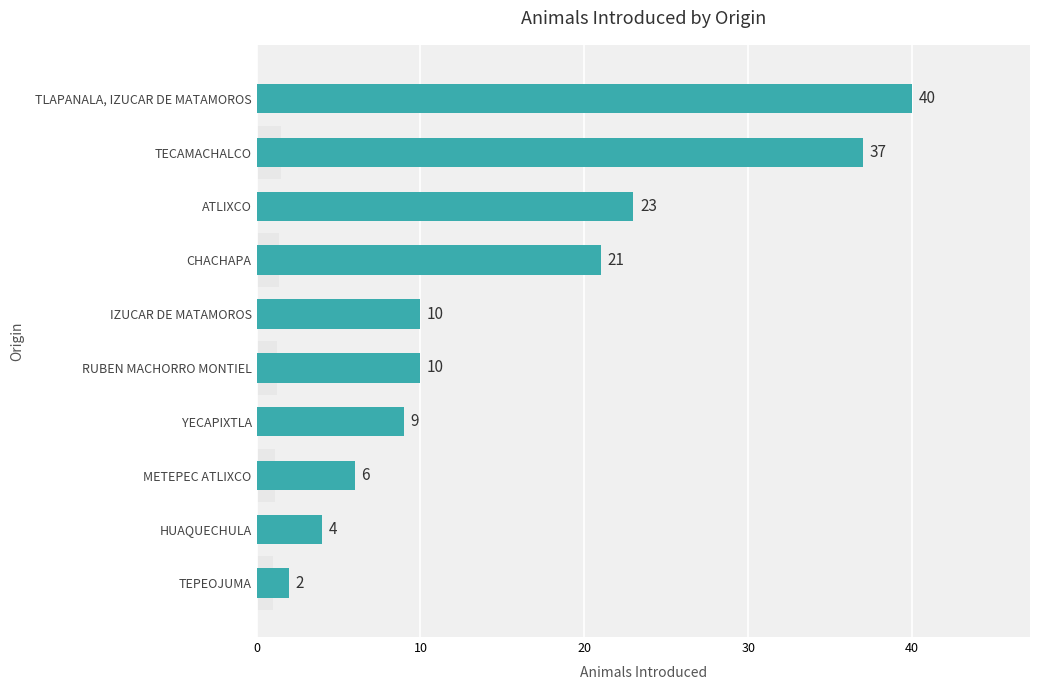

Reading left to right, what are all the values shown in this chart?

2	4	6	9	10	10	21	23	37	40